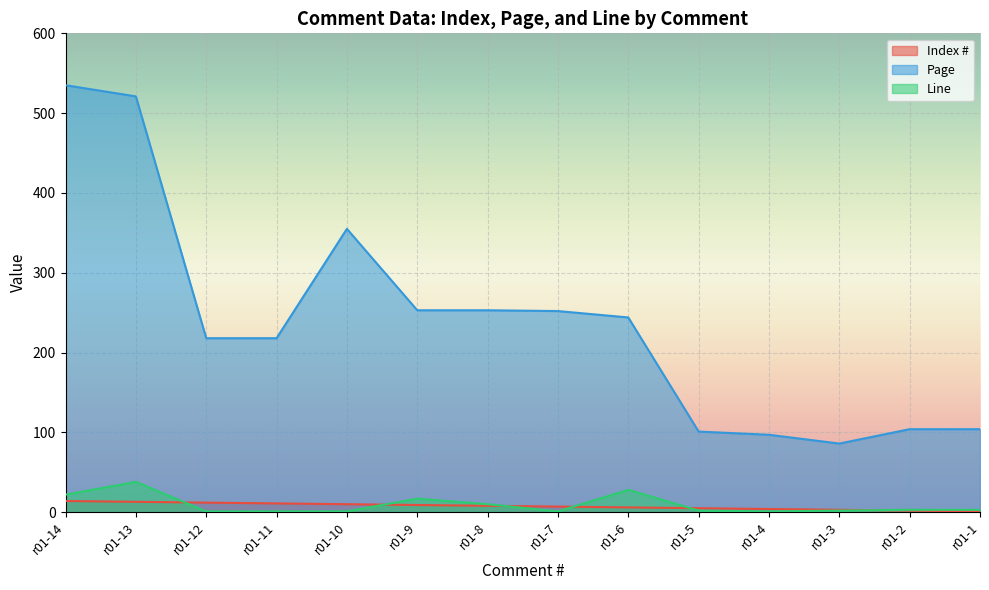

At which category does Line reach its first local peak?

r01-13